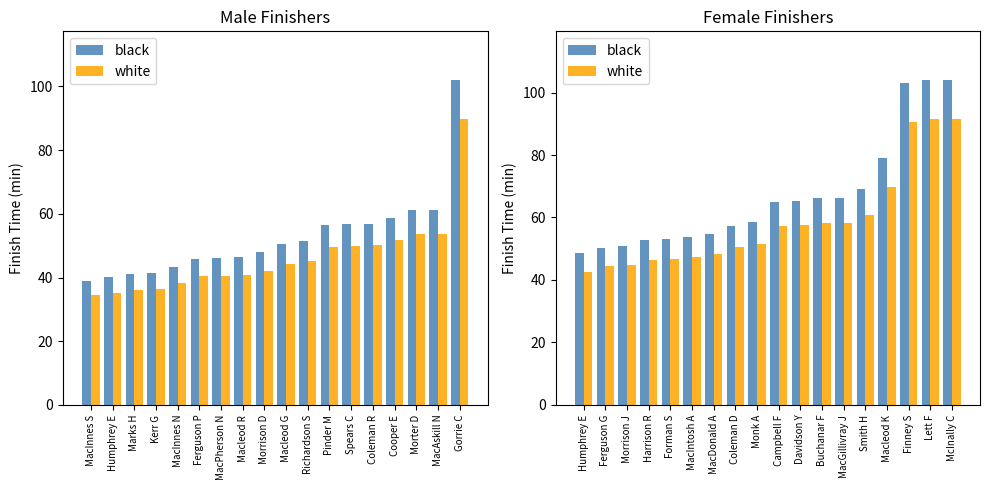

At which category does the chart reach its minimum across all series?

MacInnes S